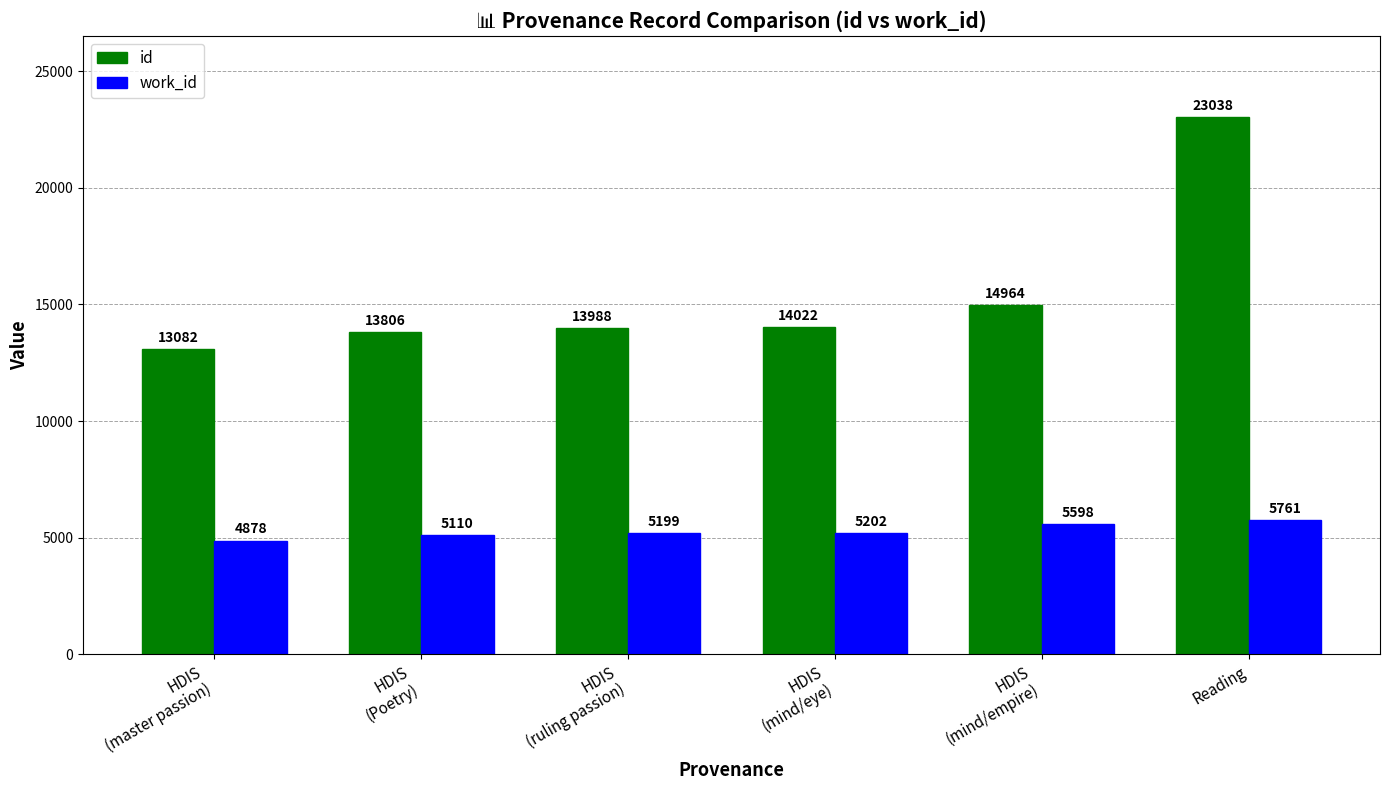

What is the difference between the maximum and second lowest values in the work_id series?

651